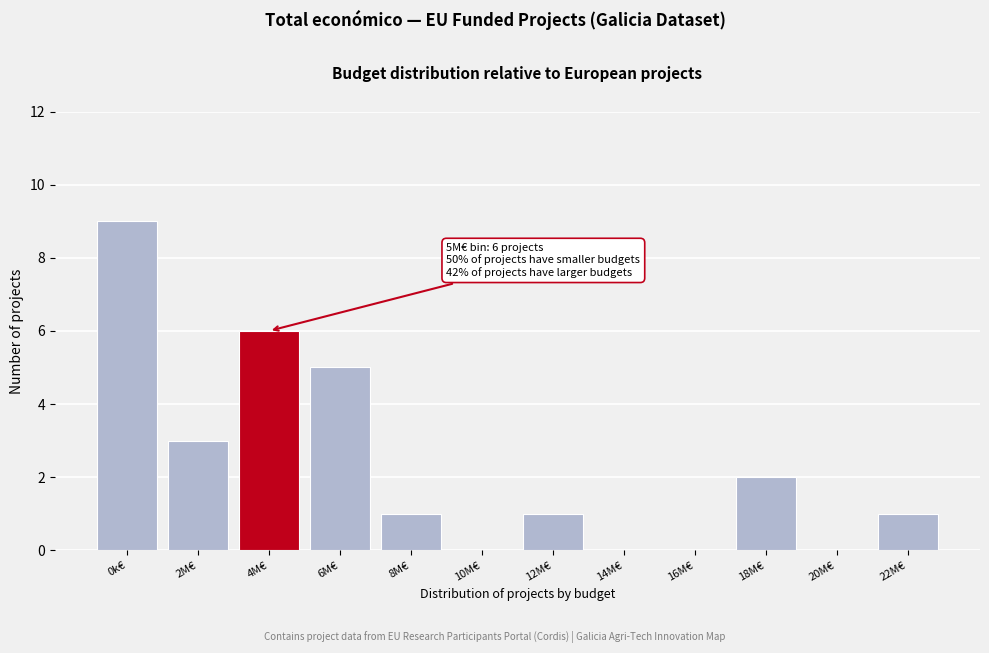

Reading left to right, transcribe all the data shown in this chart.

0k€=9	2M€=3	4M€=6	6M€=5	8M€=1	10M€=0	12M€=1	14M€=0	16M€=0	18M€=2	20M€=0	22M€=1